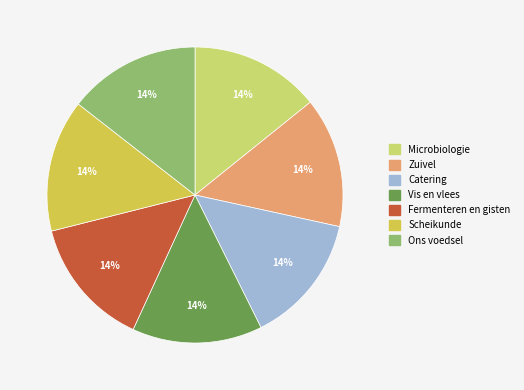

Approximately how many times larger is the value at Ons voedsel compared to Fermenteren en gisten?

1.0